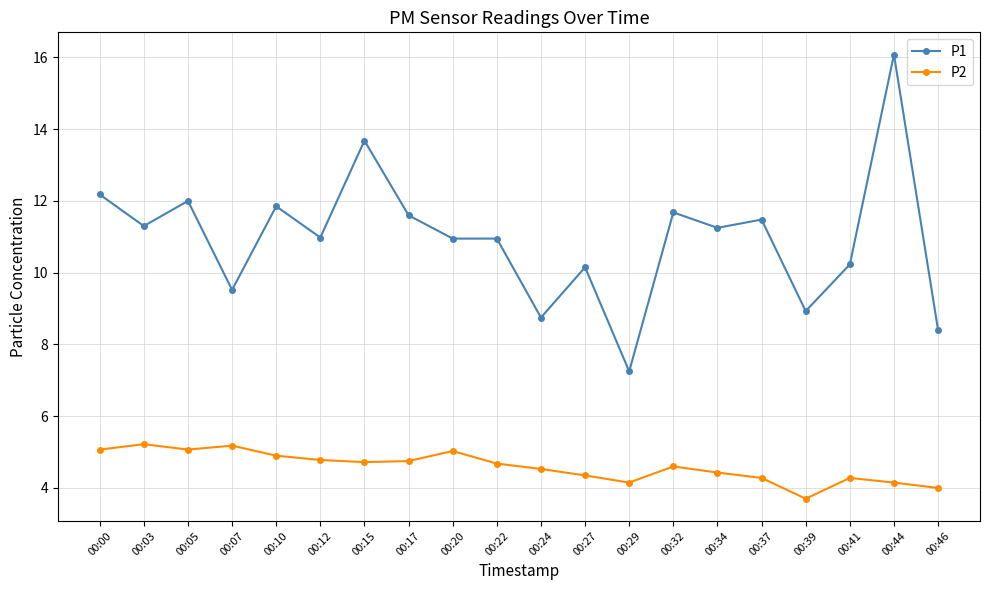

The P2 series shows 4.7 at 00:15. True or false?

True